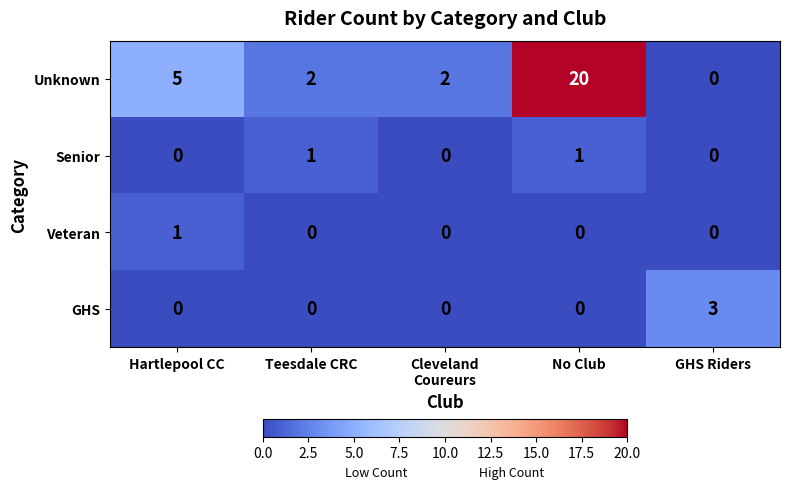

What is the sum of all GHS values?

3